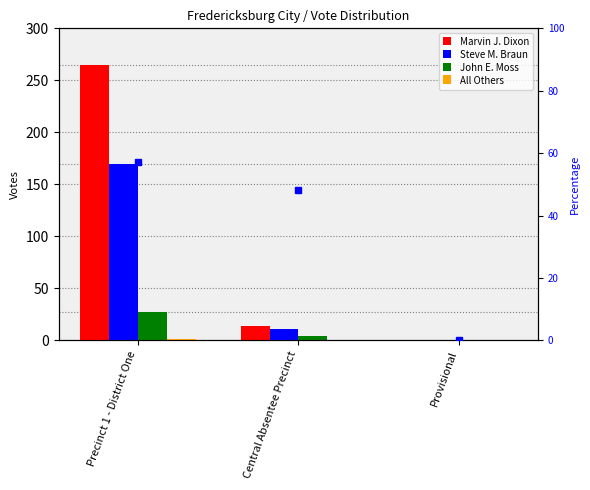

Which category has the highest value across all series?

Precinct 1 - District One